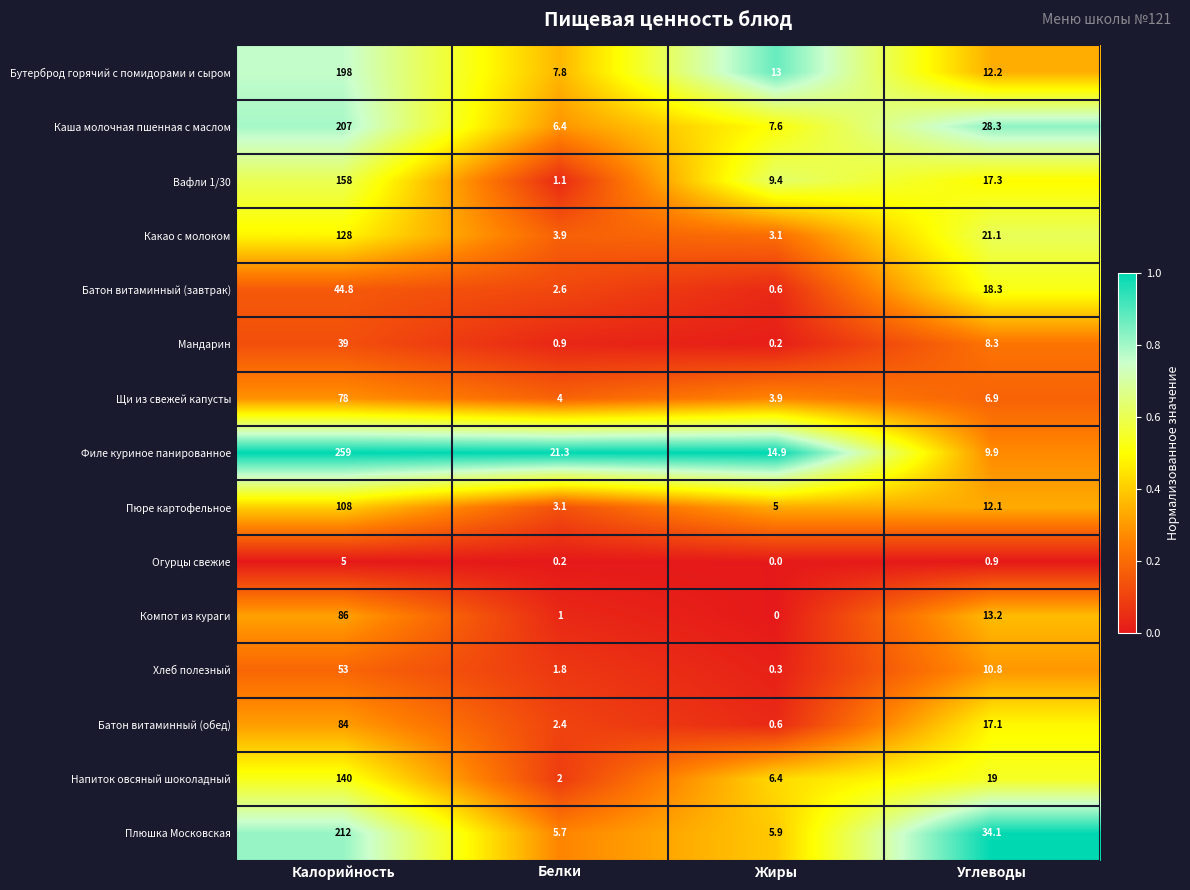

What is the sum of all Мандарин values?

48.4